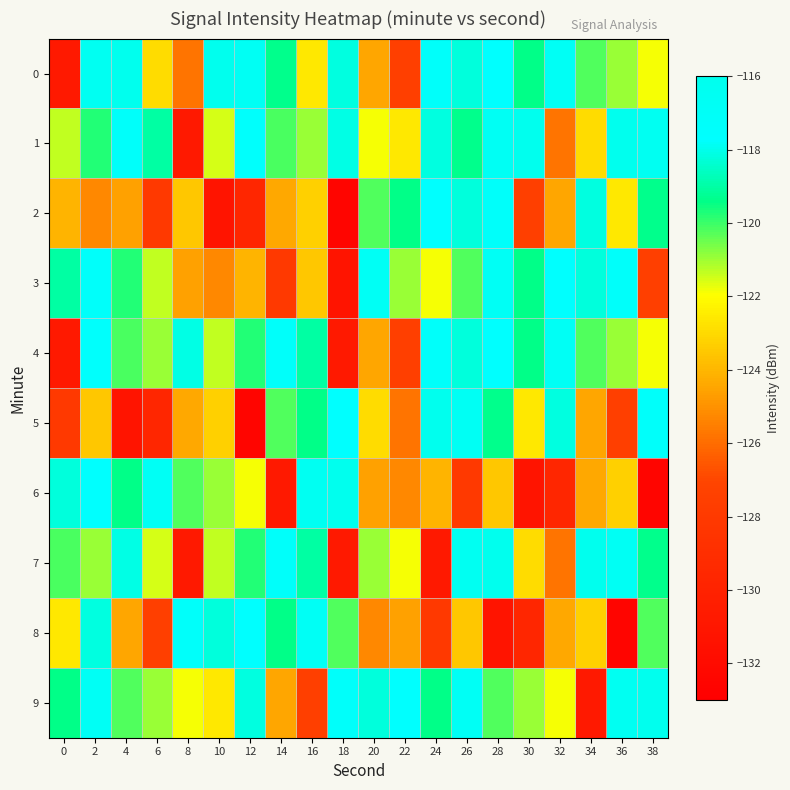

Reading left to right, list all the values displayed in this chart.

0: 0=-130.8	2=-116.5	4=-116.1	6=-122.9	8=-125.8	10=-118.0	12=-116.6	14=-119.4	16=-122.6	18=-118.2	20=-124.5	22=-127.5	24=-117.3	26=-118.2	28=-117.7	30=-119.4	32=-116.8	34=-120.2	36=-120.9	38=-121.9
1: 0=-121.3	2=-119.8	4=-117.2	6=-119.0	8=-130.8	10=-121.5	12=-117.8	14=-120.2	16=-120.9	18=-118.1	20=-121.9	22=-122.6	24=-118.2	26=-119.4	28=-116.6	30=-118.0	32=-125.8	34=-122.9	36=-116.1	38=-116.5
2: 0=-124.1	2=-125.3	4=-124.6	6=-128.1	8=-123.6	10=-131.3	12=-129.7	14=-124.4	16=-123.3	18=-132.5	20=-120.2	22=-119.4	24=-117.7	26=-118.2	28=-117.3	30=-127.5	32=-124.5	34=-118.2	36=-122.6	38=-119.4
3: 0=-119.0	2=-117.2	4=-119.8	6=-121.3	8=-124.6	10=-125.3	12=-124.1	14=-128.1	16=-123.6	18=-131.3	20=-116.8	22=-120.9	24=-121.9	26=-120.2	28=-116.8	30=-119.4	32=-117.7	34=-118.2	36=-117.3	38=-127.5
4: 0=-130.8	2=-117.8	4=-120.2	6=-120.9	8=-118.1	10=-121.3	12=-119.8	14=-117.2	16=-119.0	18=-130.8	20=-124.5	22=-127.5	24=-117.3	26=-118.2	28=-117.7	30=-119.4	32=-116.8	34=-120.2	36=-120.9	38=-121.9
5: 0=-128.1	2=-123.6	4=-131.3	6=-129.7	8=-124.4	10=-123.3	12=-132.5	14=-120.2	16=-119.4	18=-117.7	20=-122.9	22=-125.8	24=-118.0	26=-116.6	28=-119.4	30=-122.6	32=-118.2	34=-124.5	36=-127.5	38=-117.3
6: 0=-118.2	2=-117.7	4=-119.4	6=-116.8	8=-120.2	10=-120.9	12=-121.9	14=-130.8	16=-116.5	18=-116.1	20=-124.6	22=-125.3	24=-124.1	26=-128.1	28=-123.6	30=-131.3	32=-129.7	34=-124.4	36=-123.3	38=-132.5
7: 0=-120.2	2=-120.9	4=-118.1	6=-121.5	8=-130.8	10=-121.3	12=-119.8	14=-117.2	16=-119.0	18=-130.8	20=-120.9	22=-121.9	24=-130.8	26=-116.5	28=-116.1	30=-122.9	32=-125.8	34=-118.0	36=-116.6	38=-119.4
8: 0=-122.6	2=-118.2	4=-124.5	6=-127.5	8=-117.3	10=-118.2	12=-117.7	14=-119.4	16=-116.8	18=-120.2	20=-125.3	22=-124.6	24=-128.1	26=-123.6	28=-131.3	30=-129.7	32=-124.4	34=-123.3	36=-132.5	38=-120.2
9: 0=-119.4	2=-116.8	4=-120.2	6=-120.9	8=-121.9	10=-122.6	12=-118.2	14=-124.5	16=-127.5	18=-117.3	20=-118.2	22=-117.7	24=-119.4	26=-116.8	28=-120.2	30=-120.9	32=-121.9	34=-130.8	36=-116.5	38=-116.1